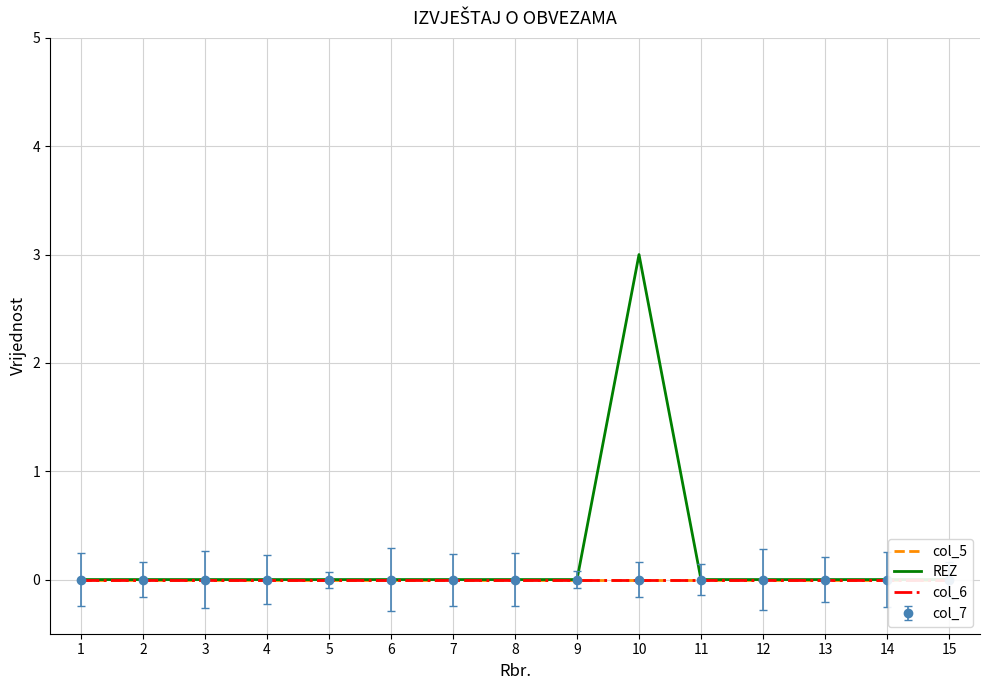

Which category has the lowest value in the col_5 series?

1